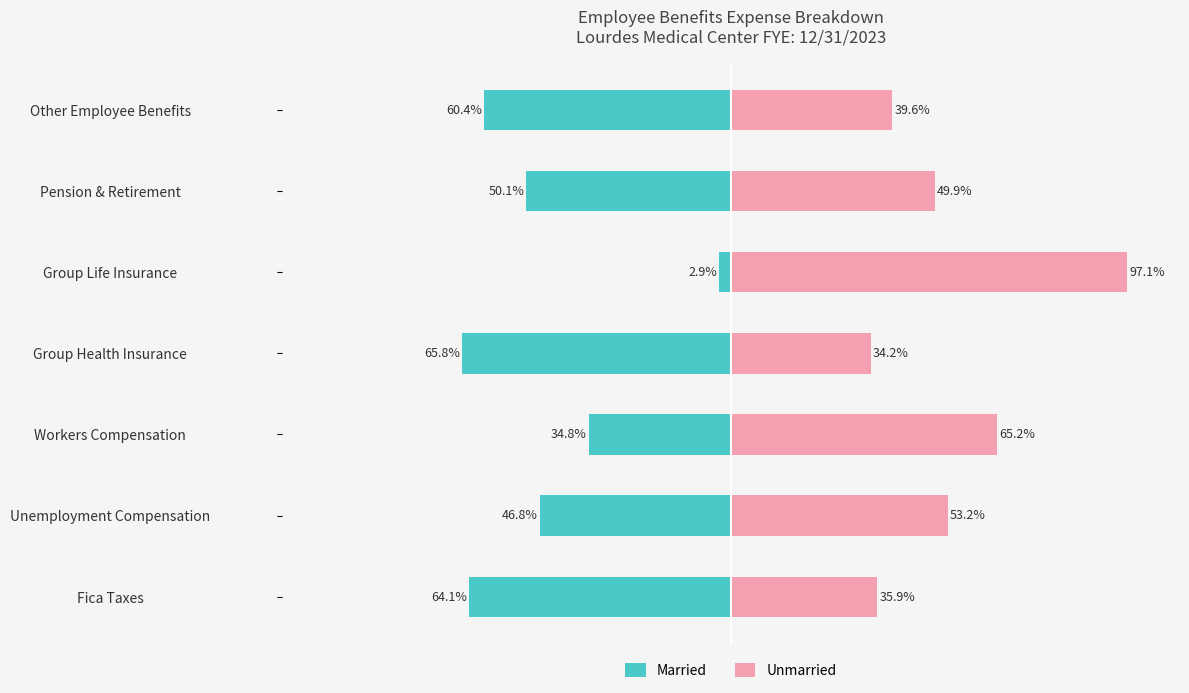

At how many categories does at least one series exceed -55?

7